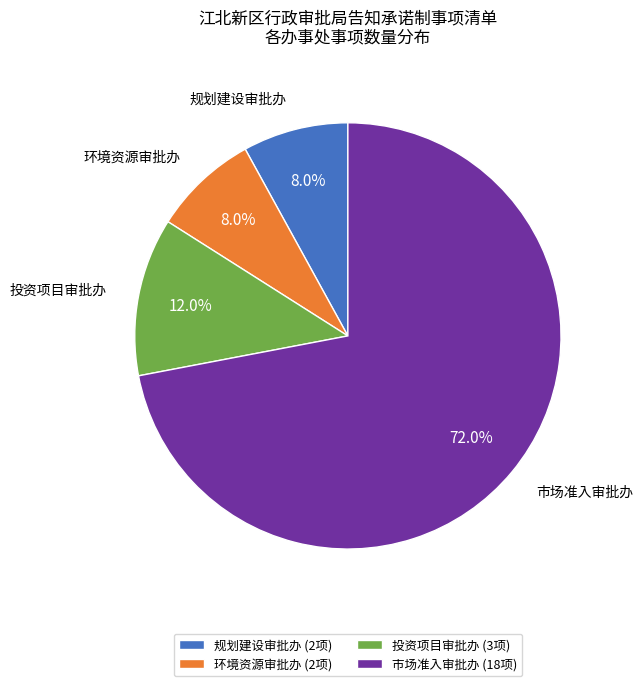

Is 规划建设审批办 the majority of the pie?

No